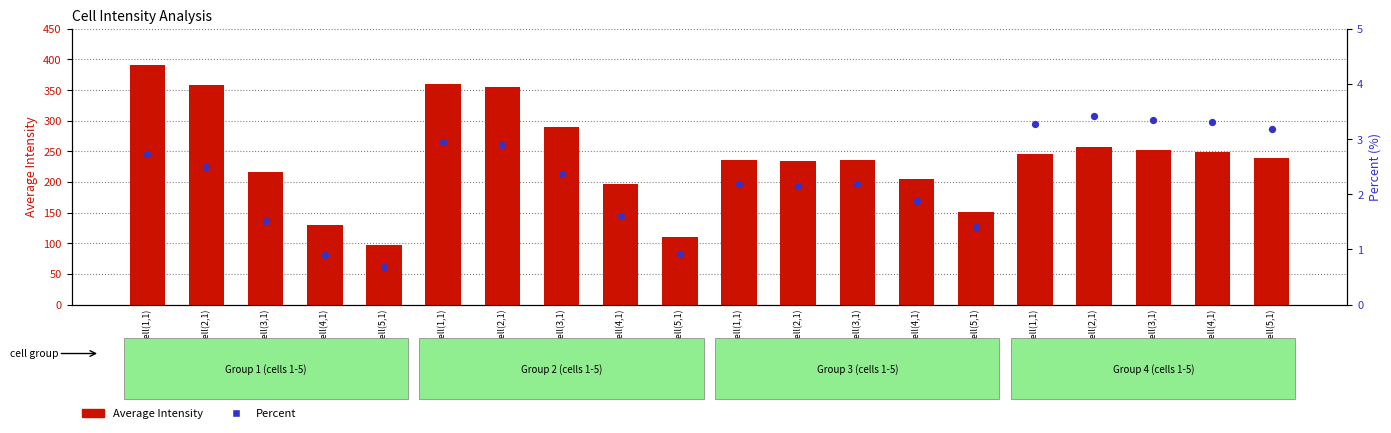

What is the total value across all series at 3 cell(2,1)?

236.4